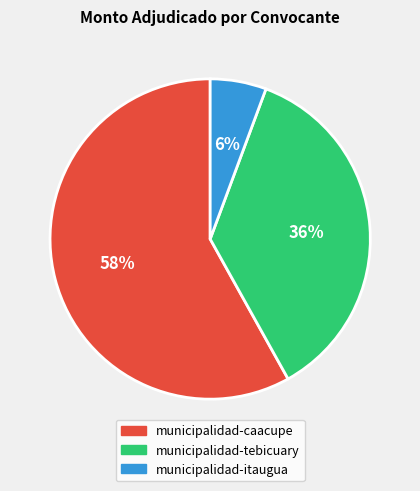

To the nearest percent, what is the average slice percentage?

33%